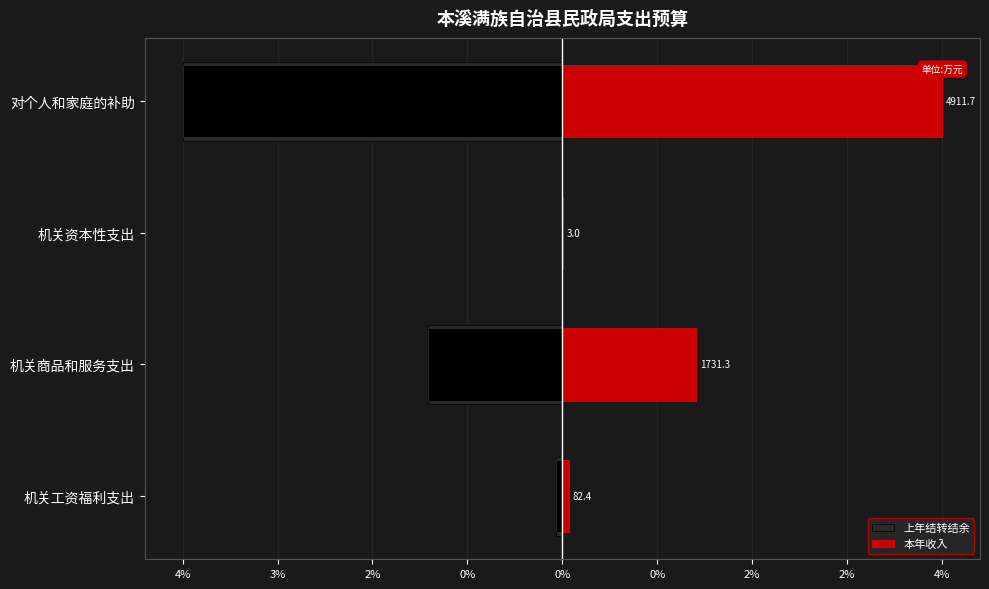

How many values in the 上年结转结余 series are below -82?

3